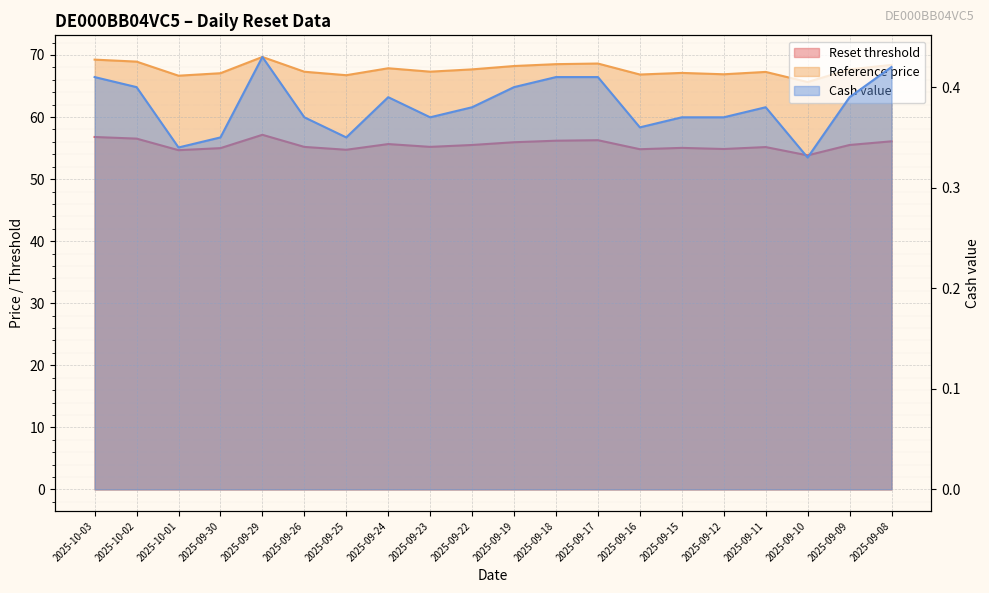

True or false: Reset threshold has more than 0 interior local peaks.

True